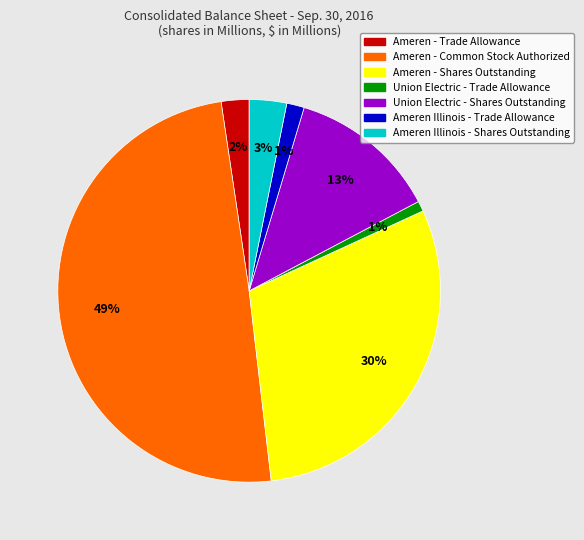

Which category has the biggest portion of the pie?

Ameren - Common Stock Authorized